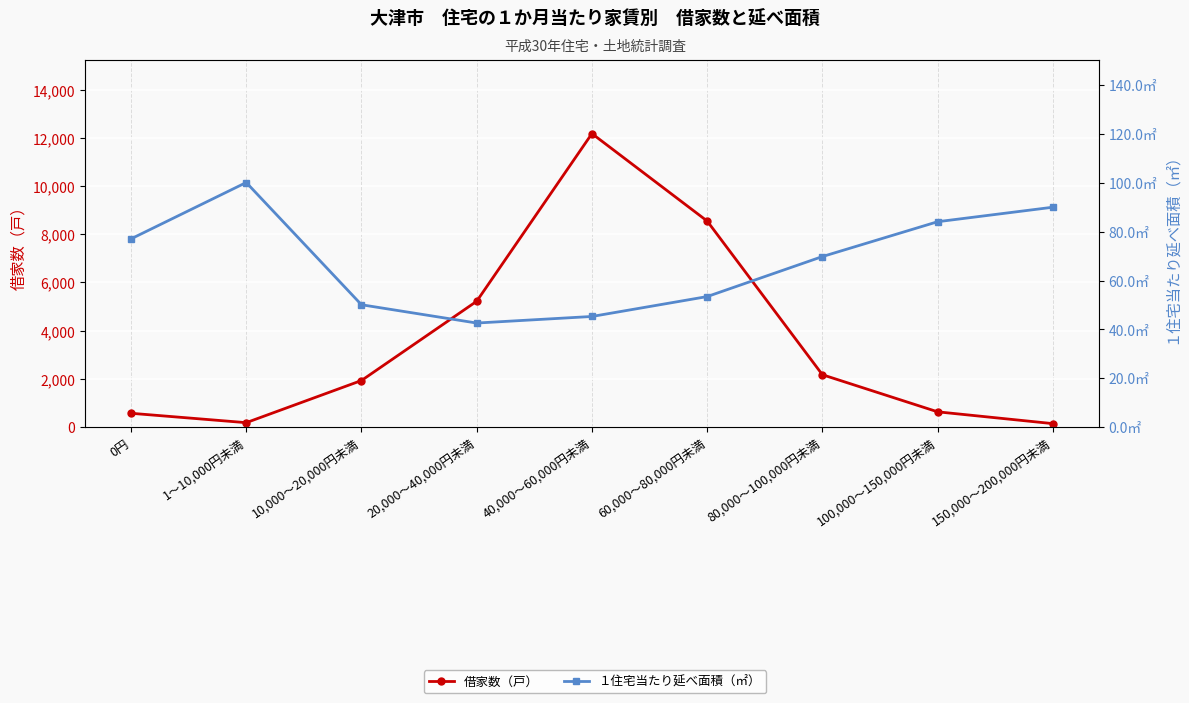

At which category does 借家数（戸） reach its first local peak?

40,000～60,000円未満